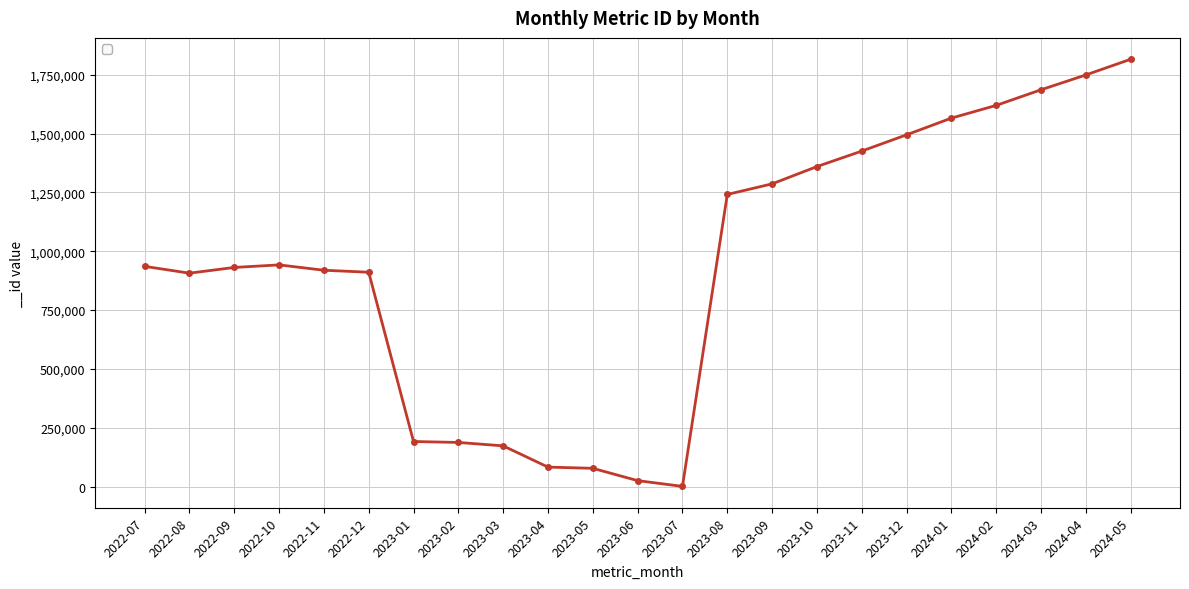

What is the difference between the second highest and second lowest values?

1722956